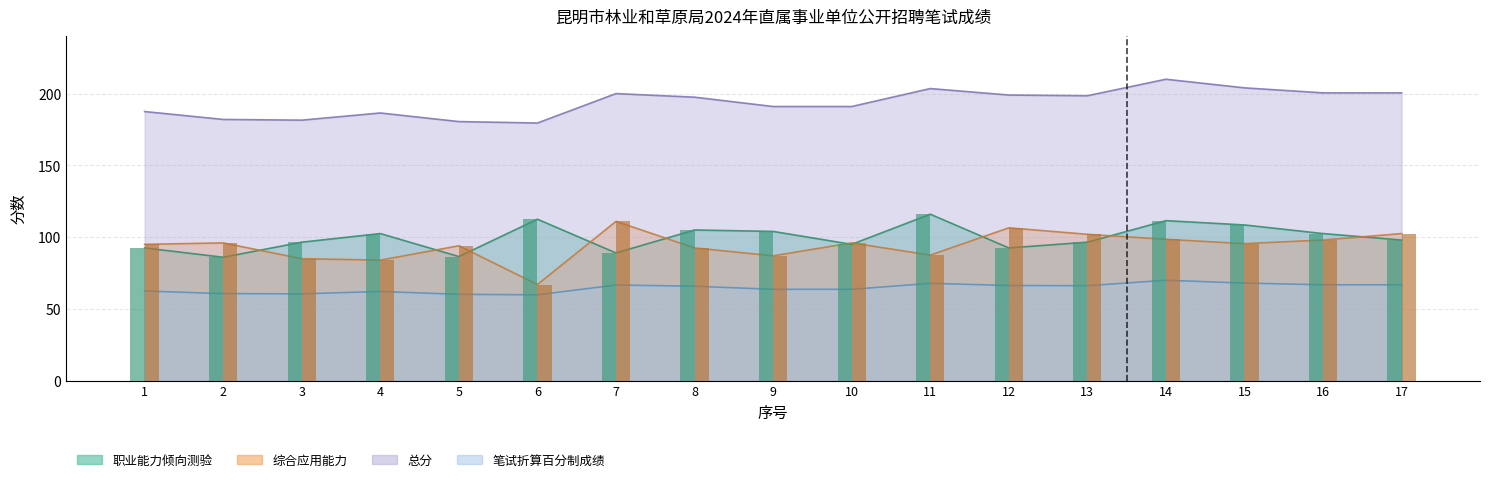

Where does the 综合应用能力 series first go above 95?

2